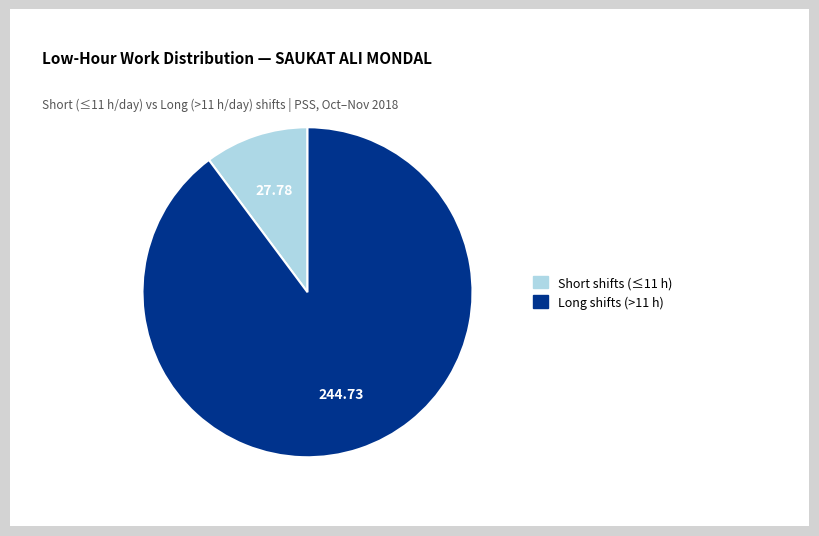

Is there any slice that represents more than half of the pie?

Yes